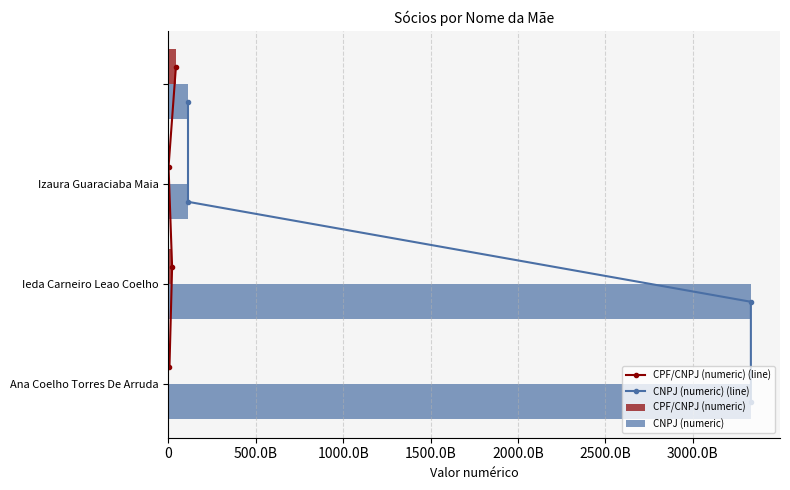

How many values in the CPF/CNPJ (numeric) series exceed 21528837304?

1